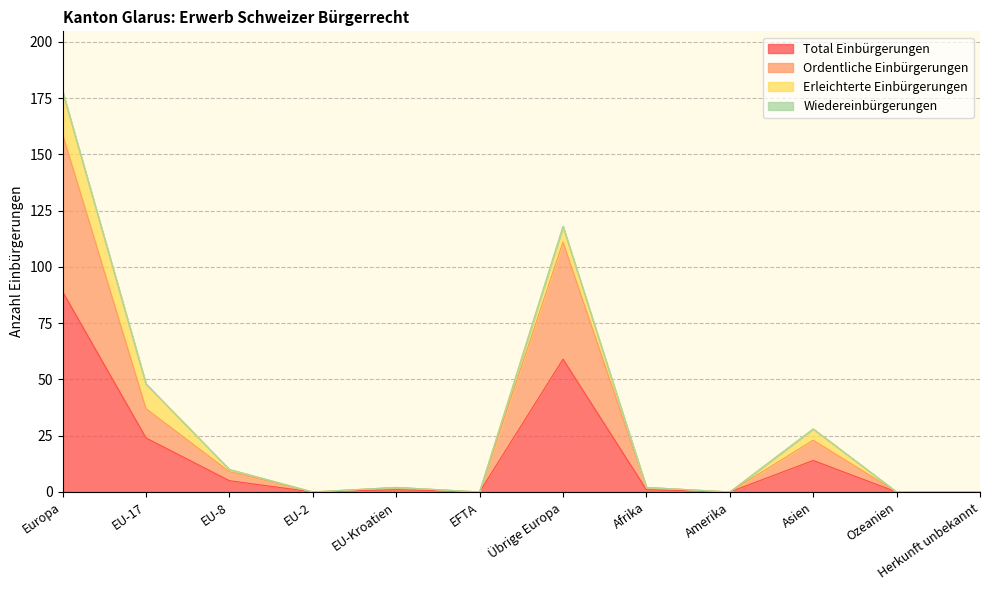

Does the chart display data point markers on the line(s)?

No